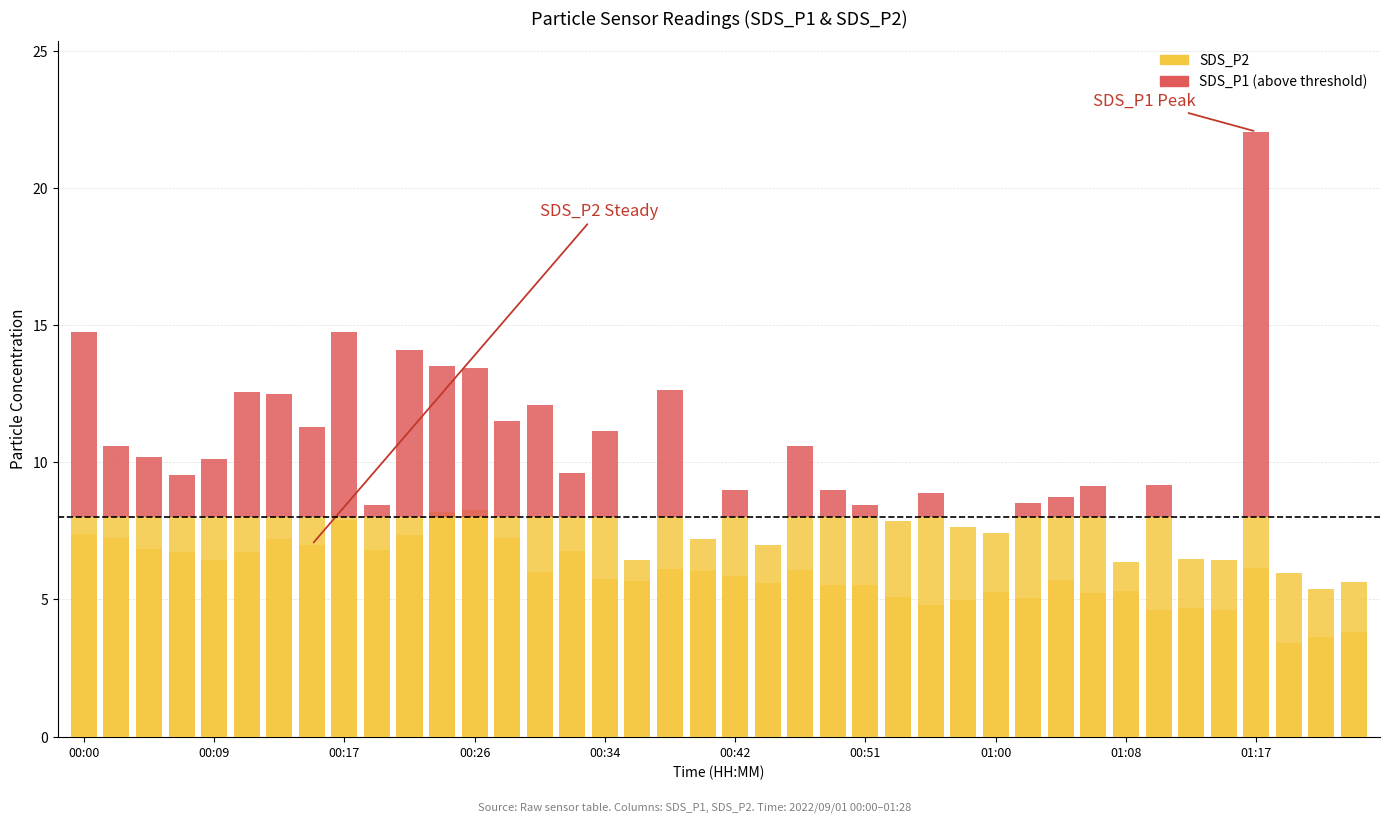

At which label does SDS_P1 (above threshold) first exceed 1?

00:00